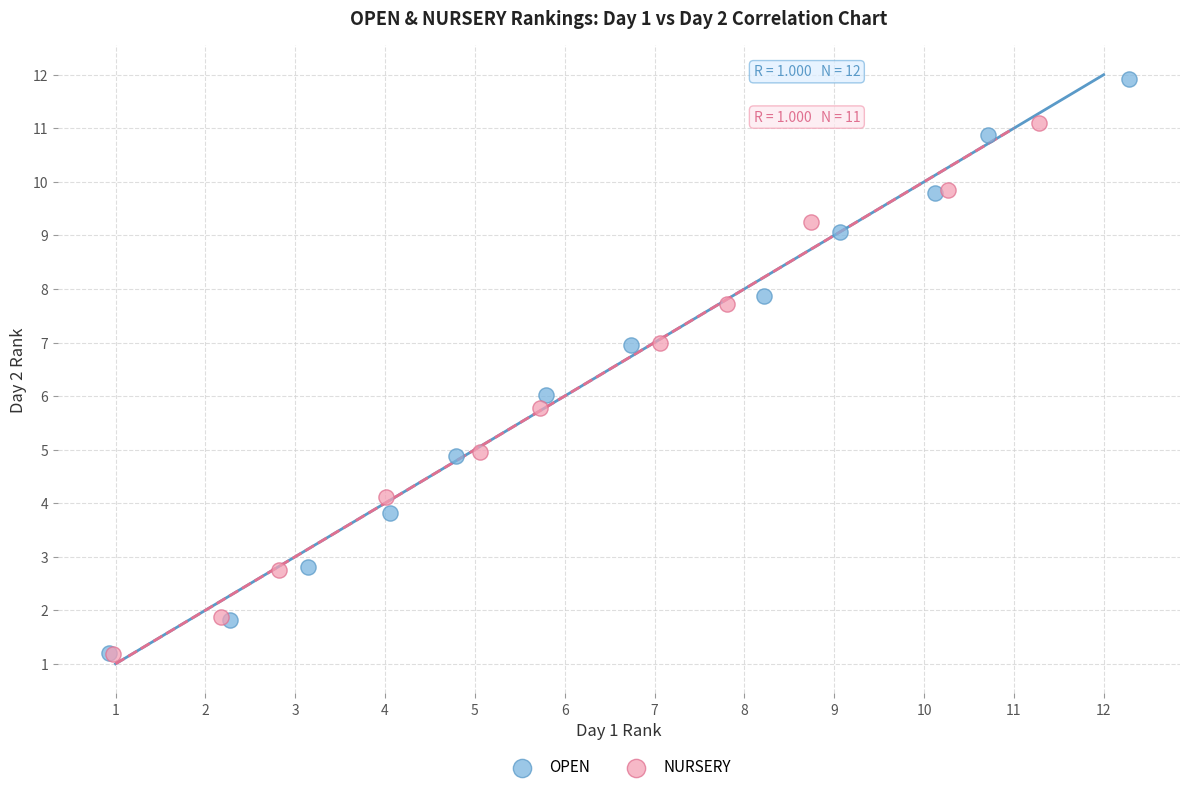

Which series contains the highest Y value?

OPEN